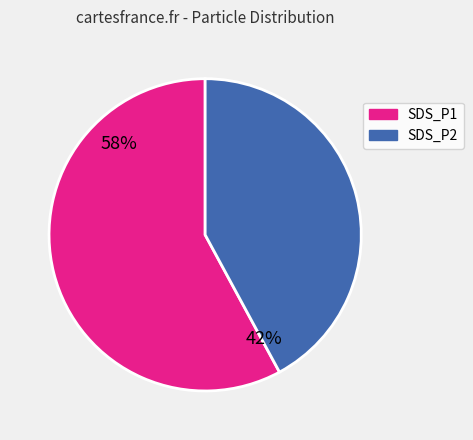

How many slices are in this pie chart?

2